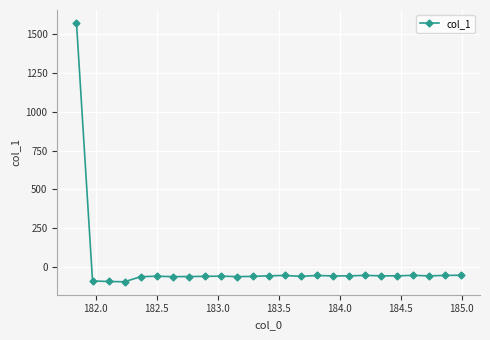

True or false: there are more than 2 points higher than both neighbors.

True